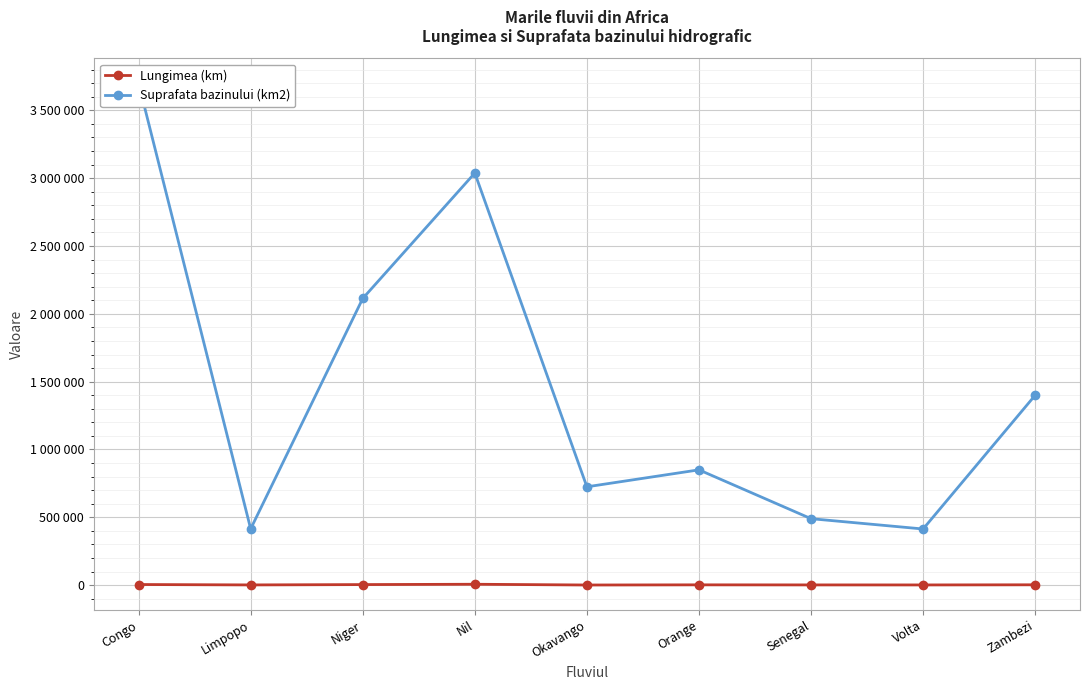

Is the value of Suprafata bazinului (km2) at Senegal greater than the value of Lungimea (km) at Zambezi?

Yes